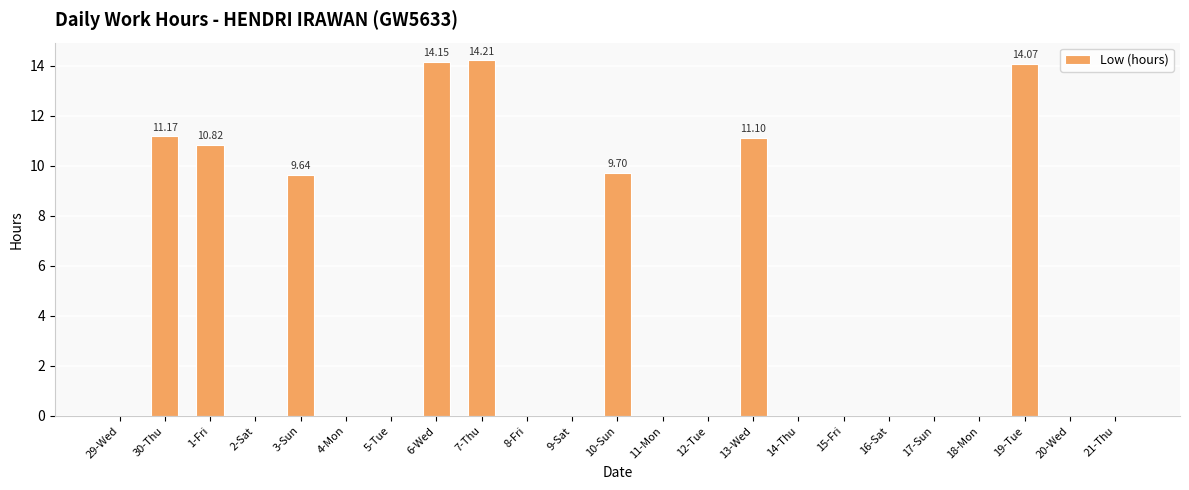

What is the sum of all values?

94.9